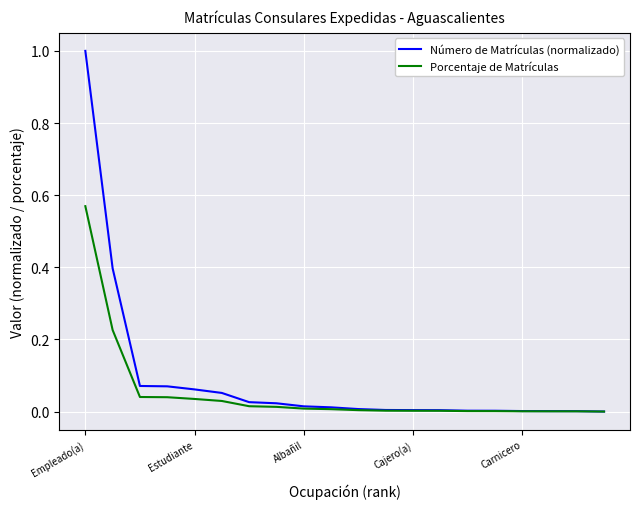

What is the greatest value displayed?

1.0